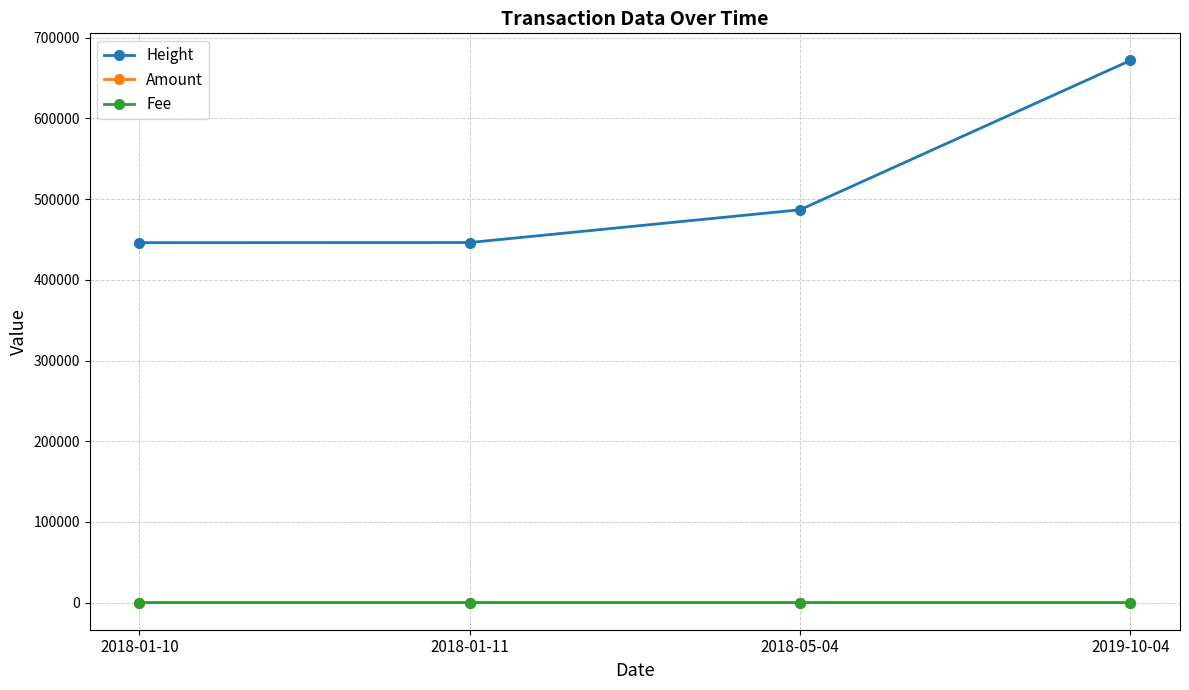

Between 2018-01-11 and 2018-05-04, which series saw the biggest shift?

Height